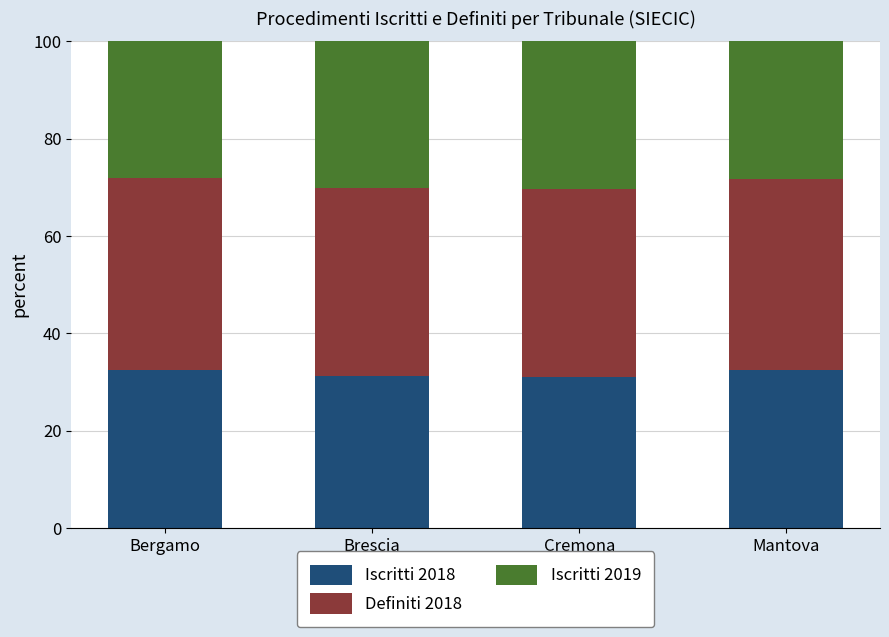

What is the minimum value for Iscritti 2018?

31.1